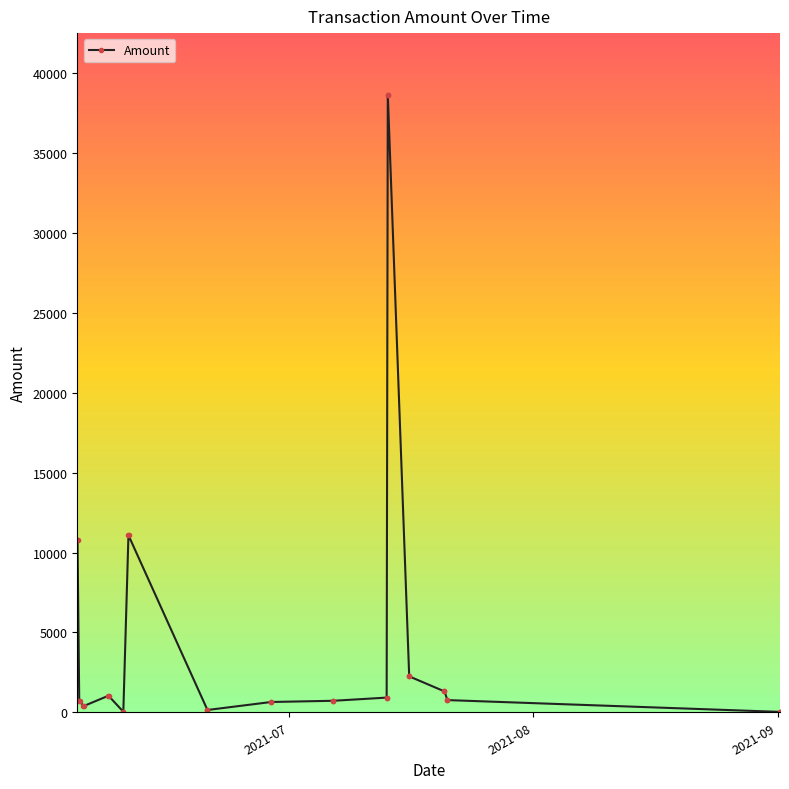

How many data points are less than 763?

14